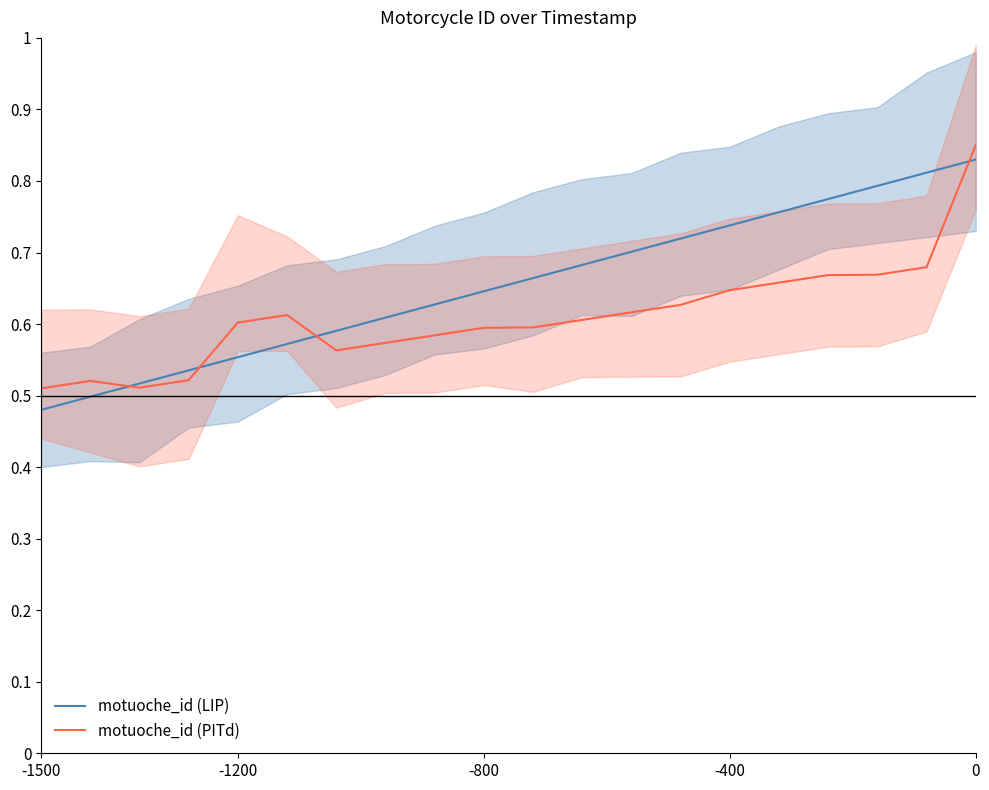

Rank the series by their maximum value, from lowest to highest.

motuoche_id (LIP), motuoche_id (PITd)